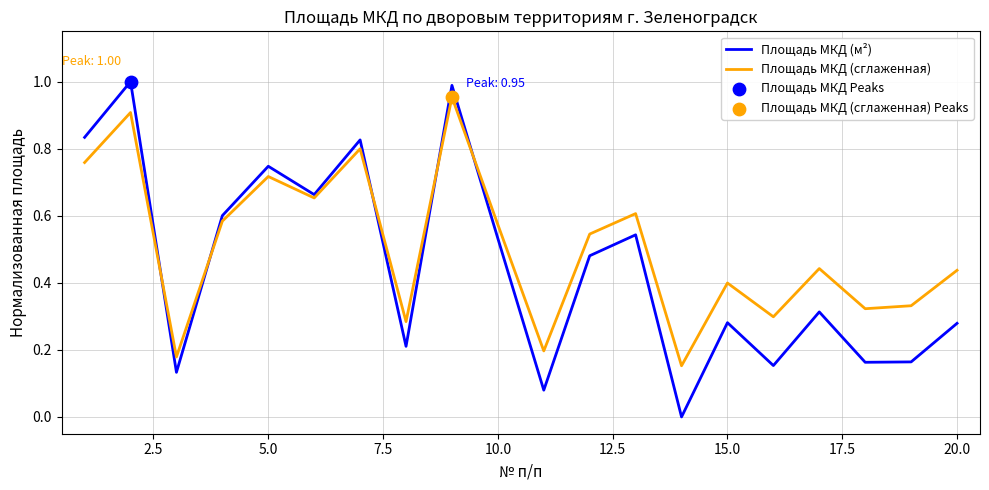

List the series in order of their overall mean, lowest first.

Площадь МКД (м²), Площадь МКД (сглаженная)